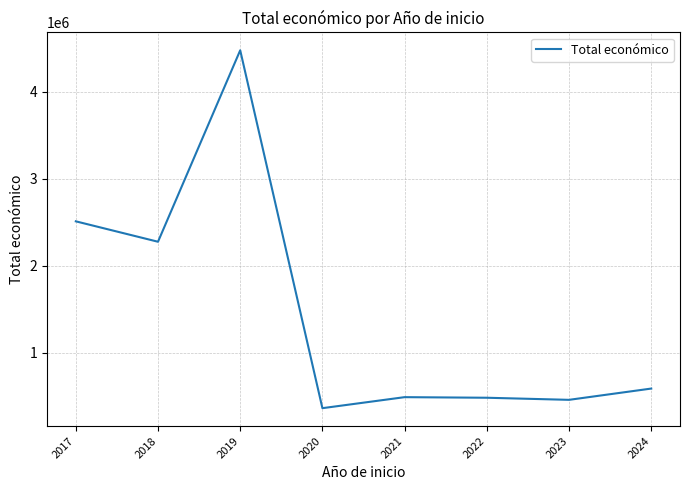

What is the difference between the values at 2017 and 2020?

2148869.3